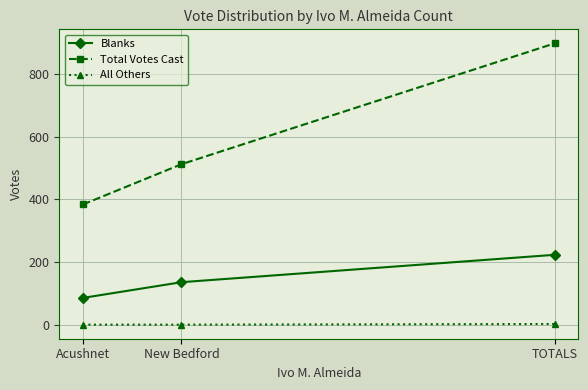

What is the sum of all Total Votes Cast values?

1792